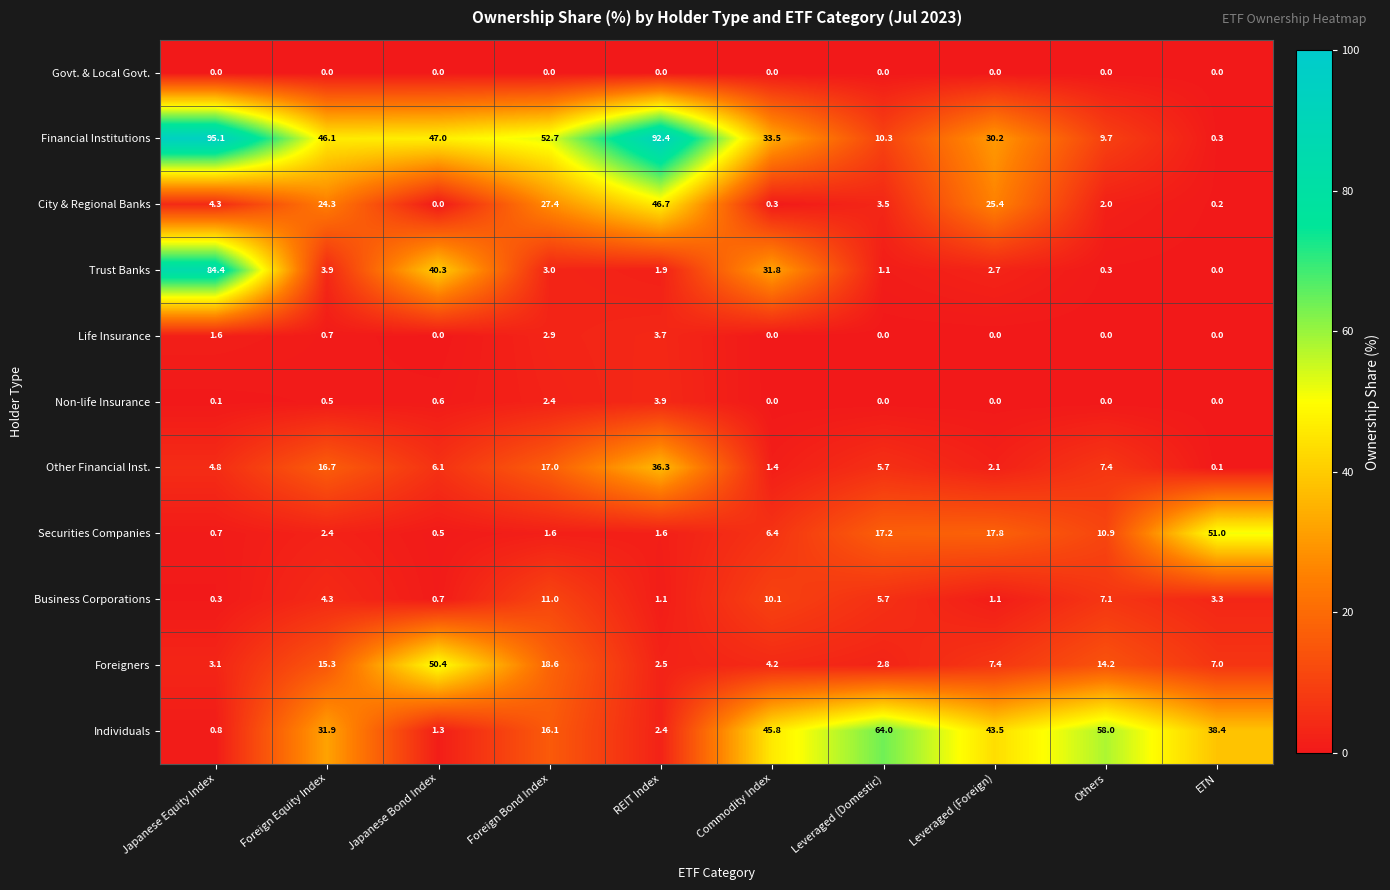

List the series in order of their peak value, highest first.

Financial Institutions, Trust Banks, Individuals, Securities Companies, Foreigners, City & Regional Banks, Other Financial Inst., Business Corporations, Non-life Insurance, Life Insurance, Govt. & Local Govt.